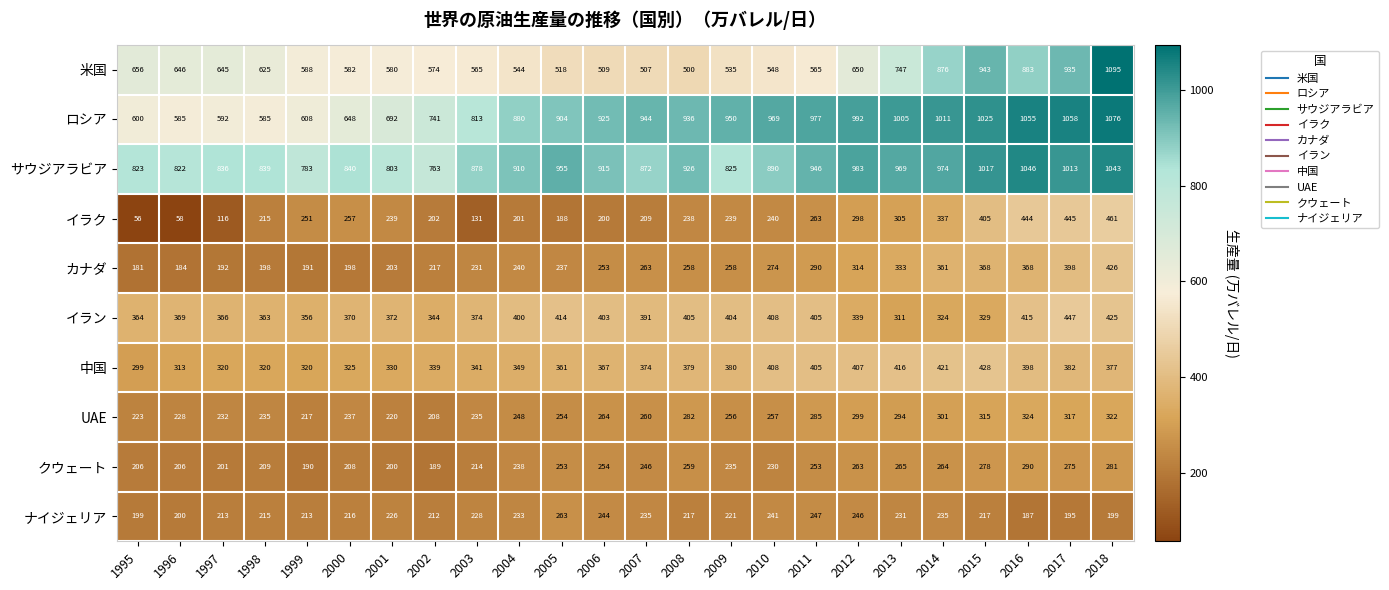

Is it true that 中国 equals 484 at 1998?

False